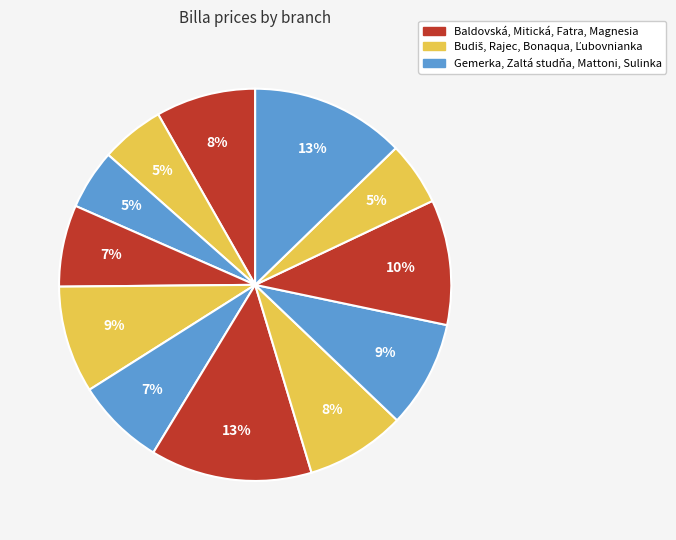

Count the number of slices in the pie.

12